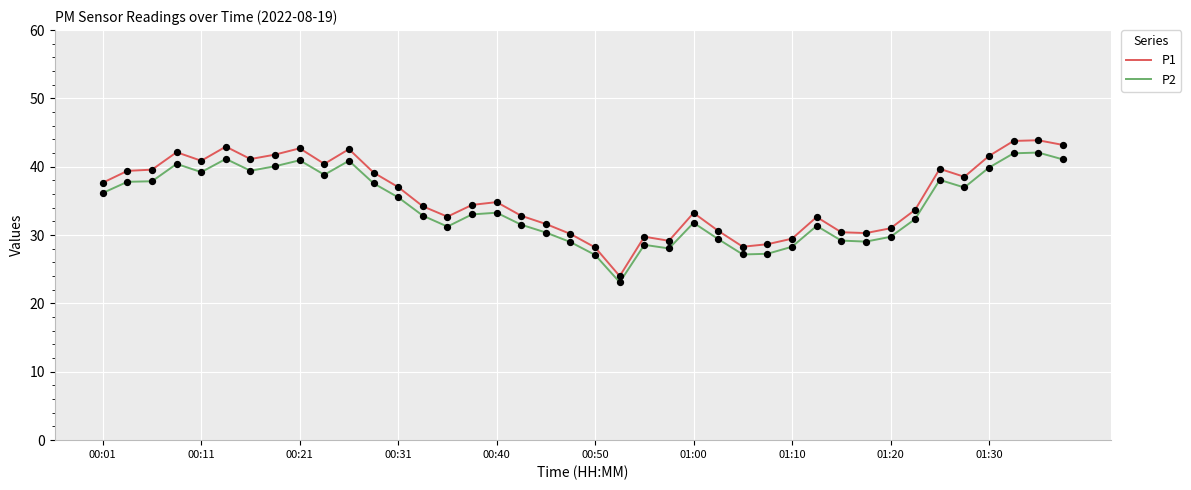

Which series has the largest total across all categories?

P1